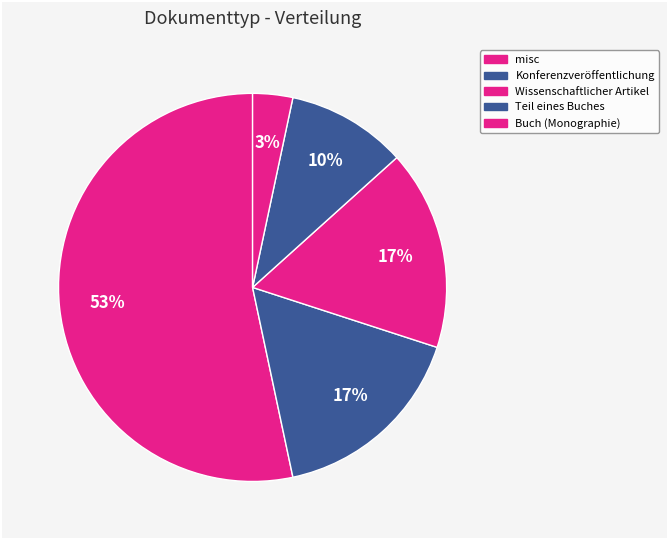

To the nearest percent, what is the combined percentage of Buch (Monographie) and Teil eines Buches?

13%